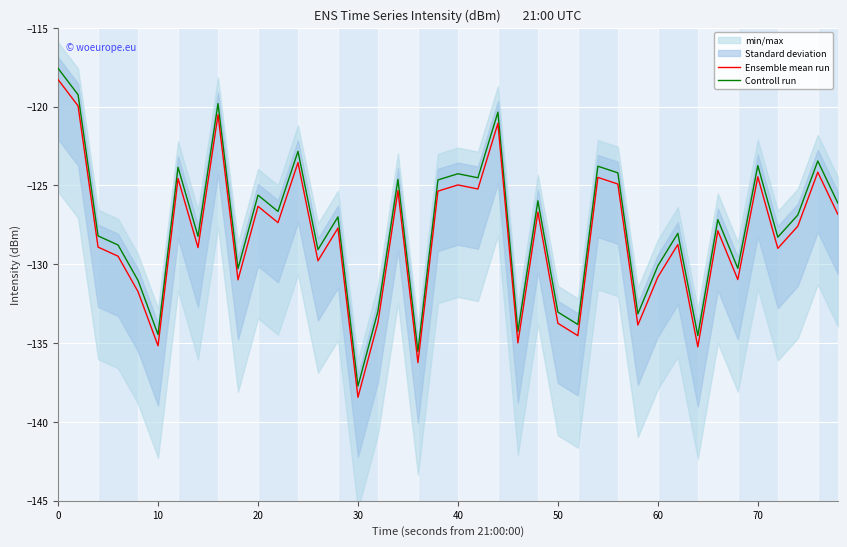

Between 13 and 36, which series saw the biggest shift?

Ensemble mean run